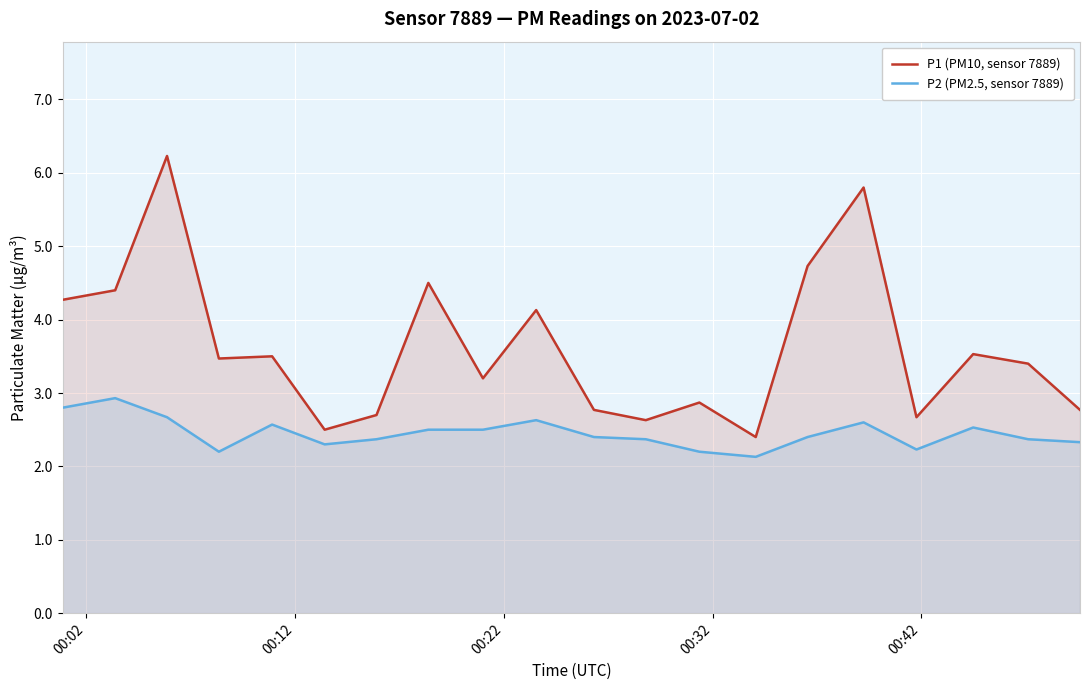

What is the difference between the maximum and minimum values in the P2 (PM2.5, sensor 7889) series?

0.8